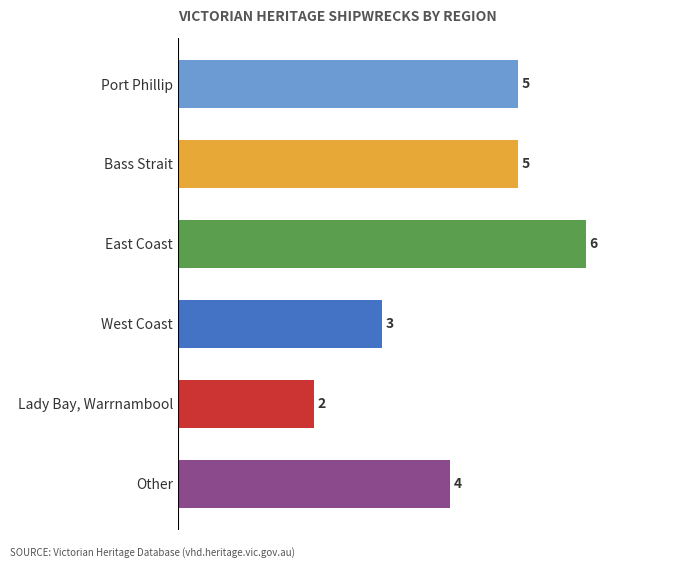

The value at Other is 2. True or false?

False